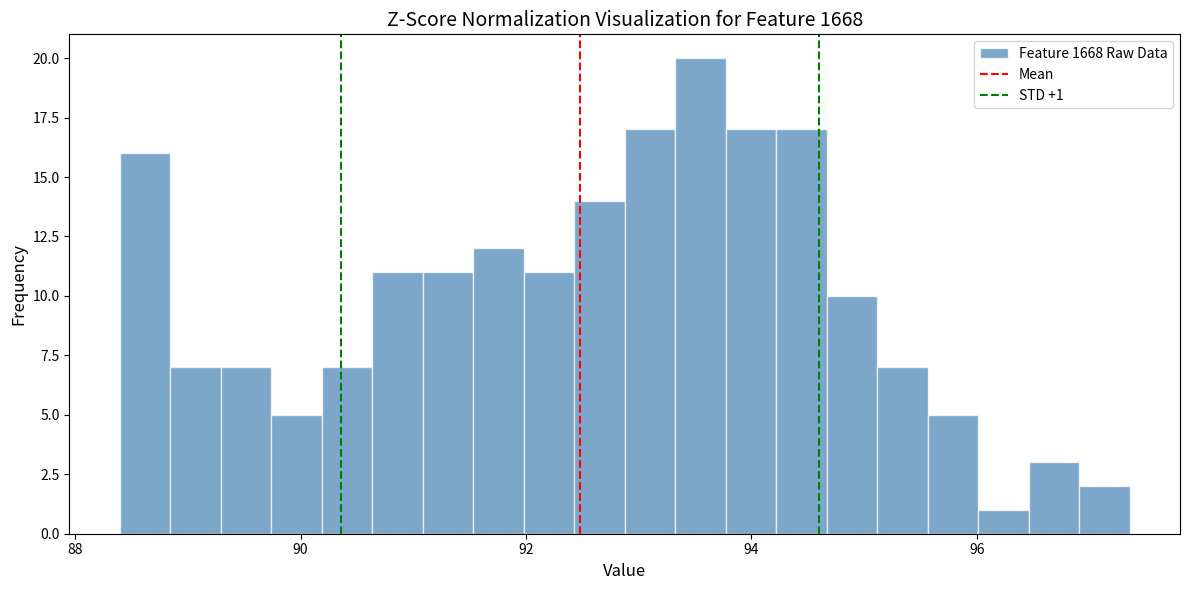

Around what value on the x-axis is the tallest bar? Give the approximate position of its centre, as read against the axis.

93.6